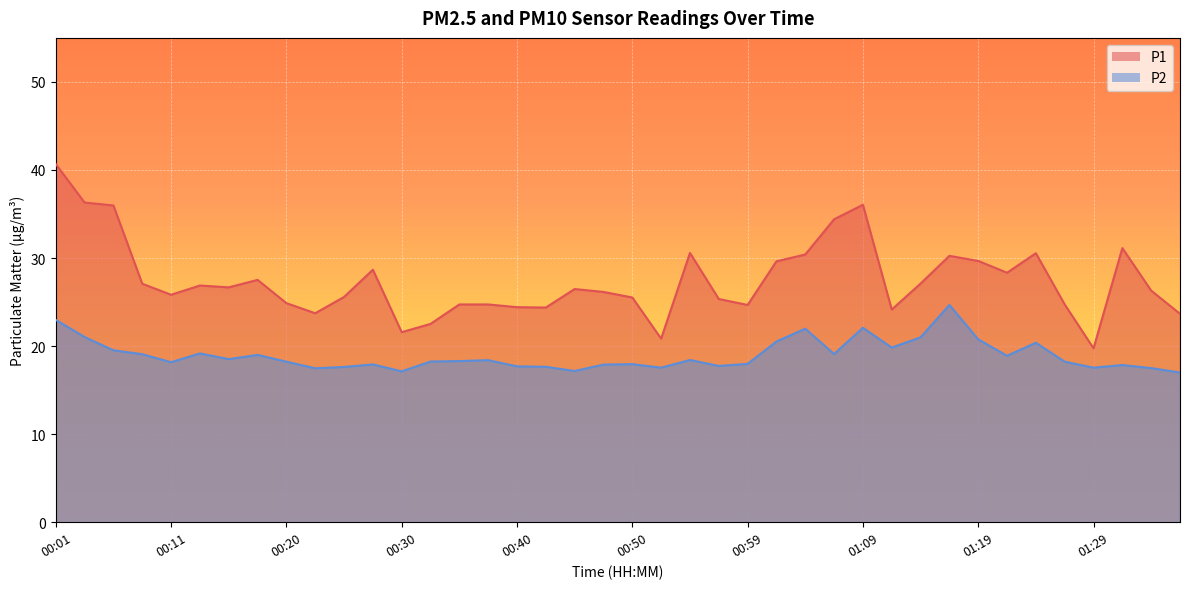

True or false: P2 and P1 cross at least once.

False